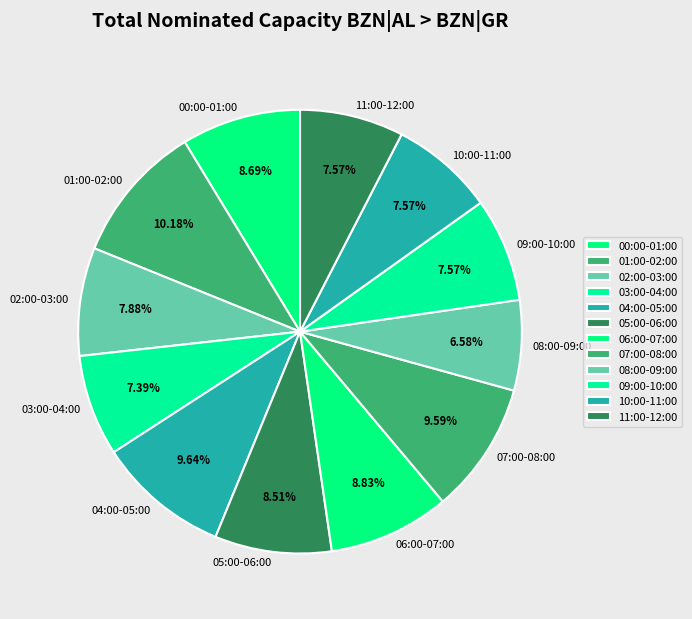

To the nearest percent, what is the average slice percentage?

8%